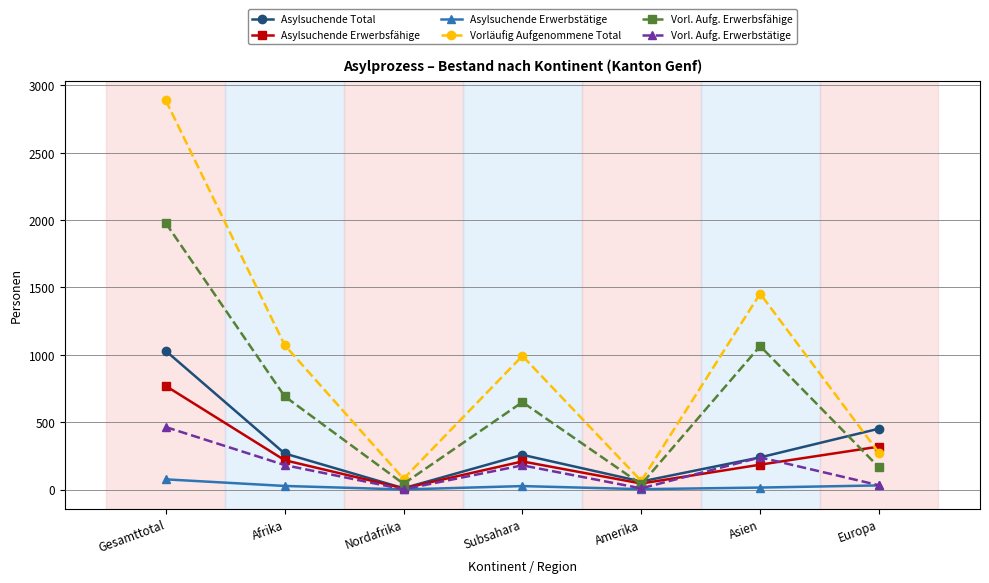

True or false: Vorl. Aufg. Erwerbsfähige and Asylsuchende Erwerbsfähige cross at least once.

True